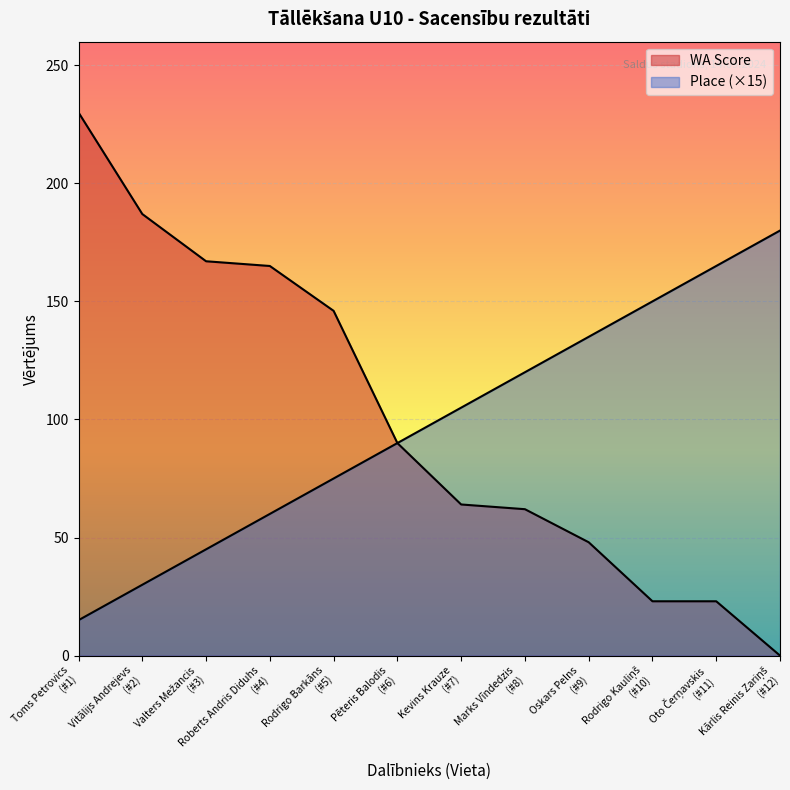

What are all the series names shown in the legend?

WA Score, Place